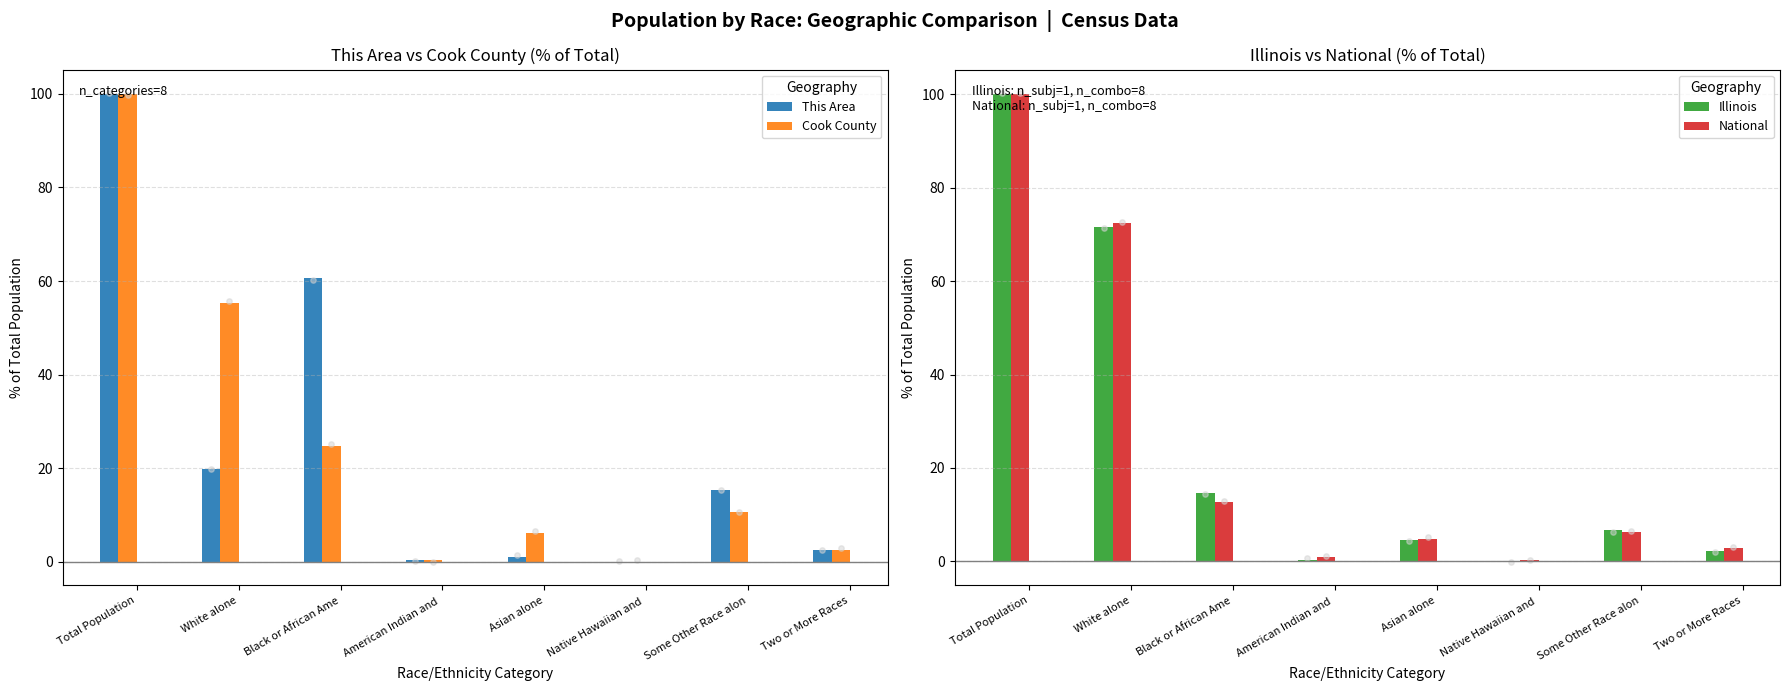

Is the value of National at Total Population greater than the value of Illinois at Native Hawaiian and ?

Yes